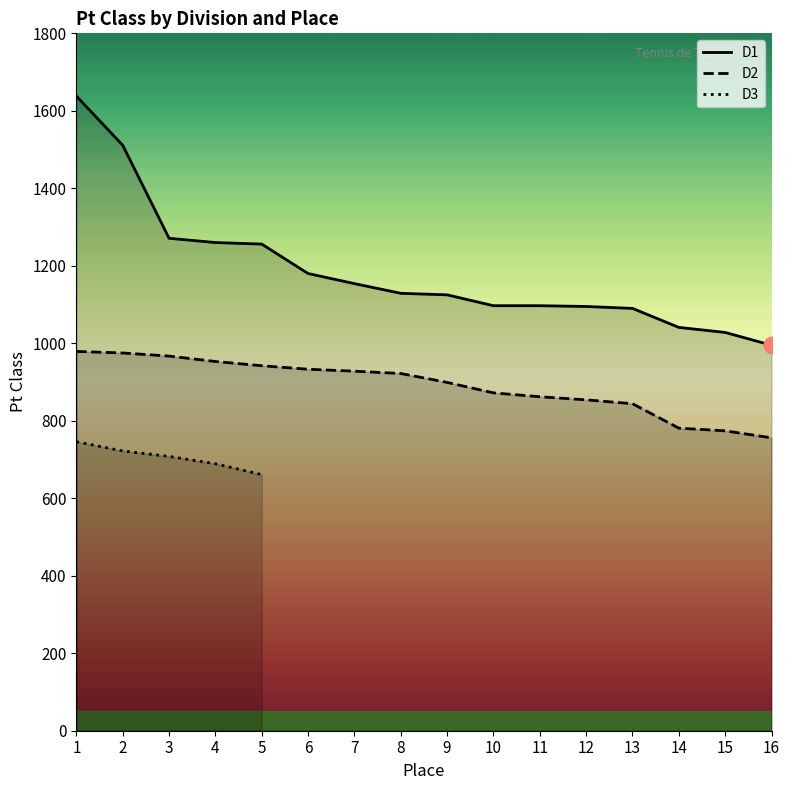

What is the value of the D1 point at the 2nd from the left?

1511